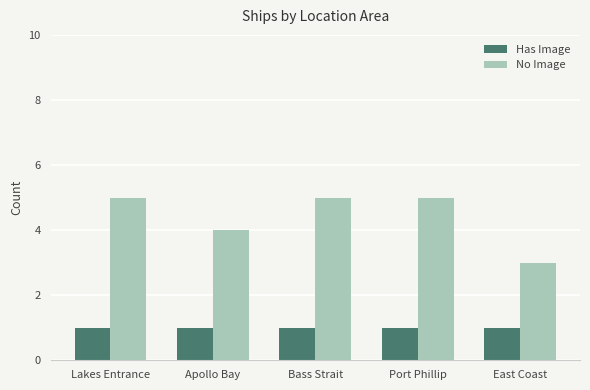

Count the number of categories in the chart.

5